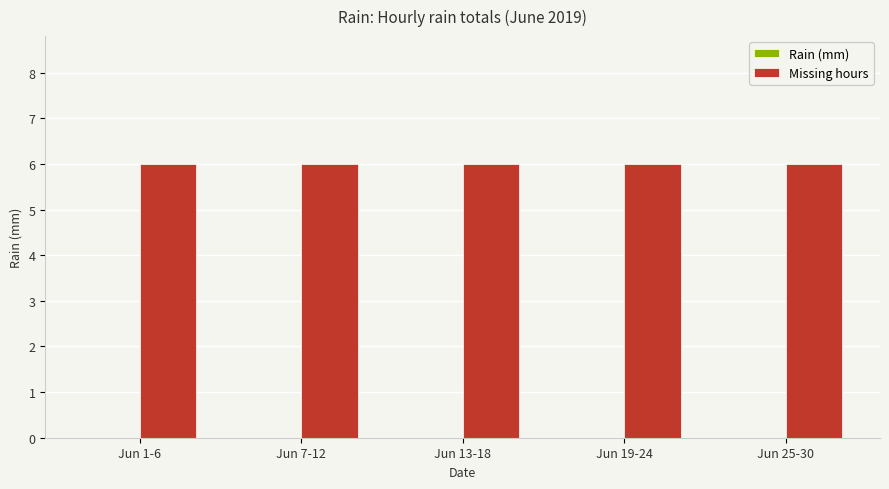

Rank the series by their average value, from lowest to highest.

Rain (mm), Missing hours